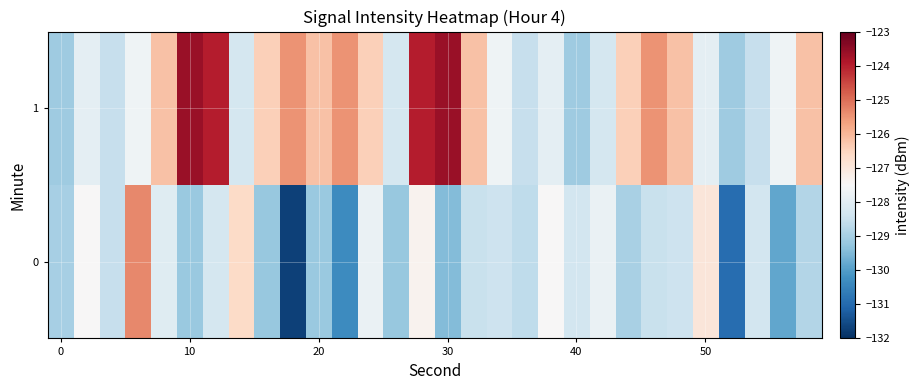

Rank the series by their average value, from highest to lowest.

1, 0